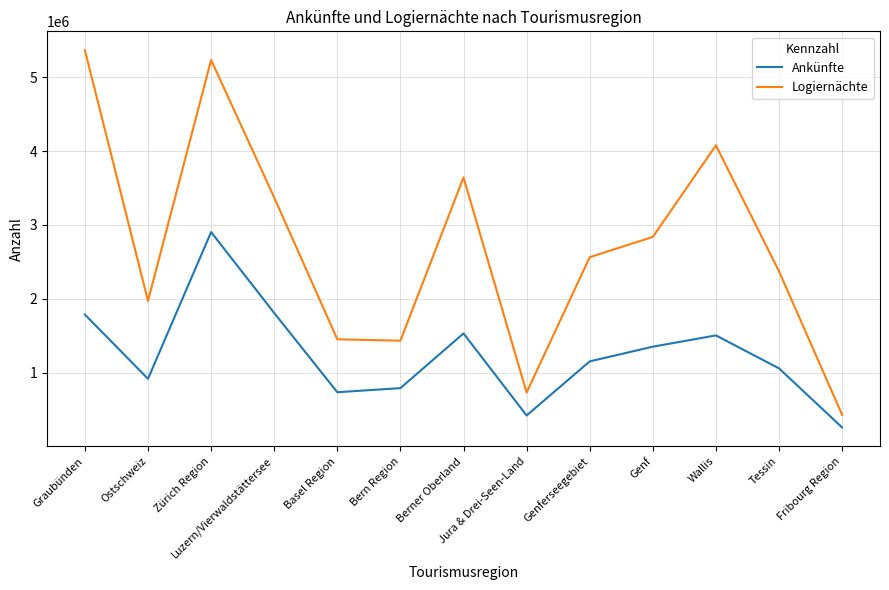

List the series in order of their peak value, highest first.

Logiernächte, Ankünfte